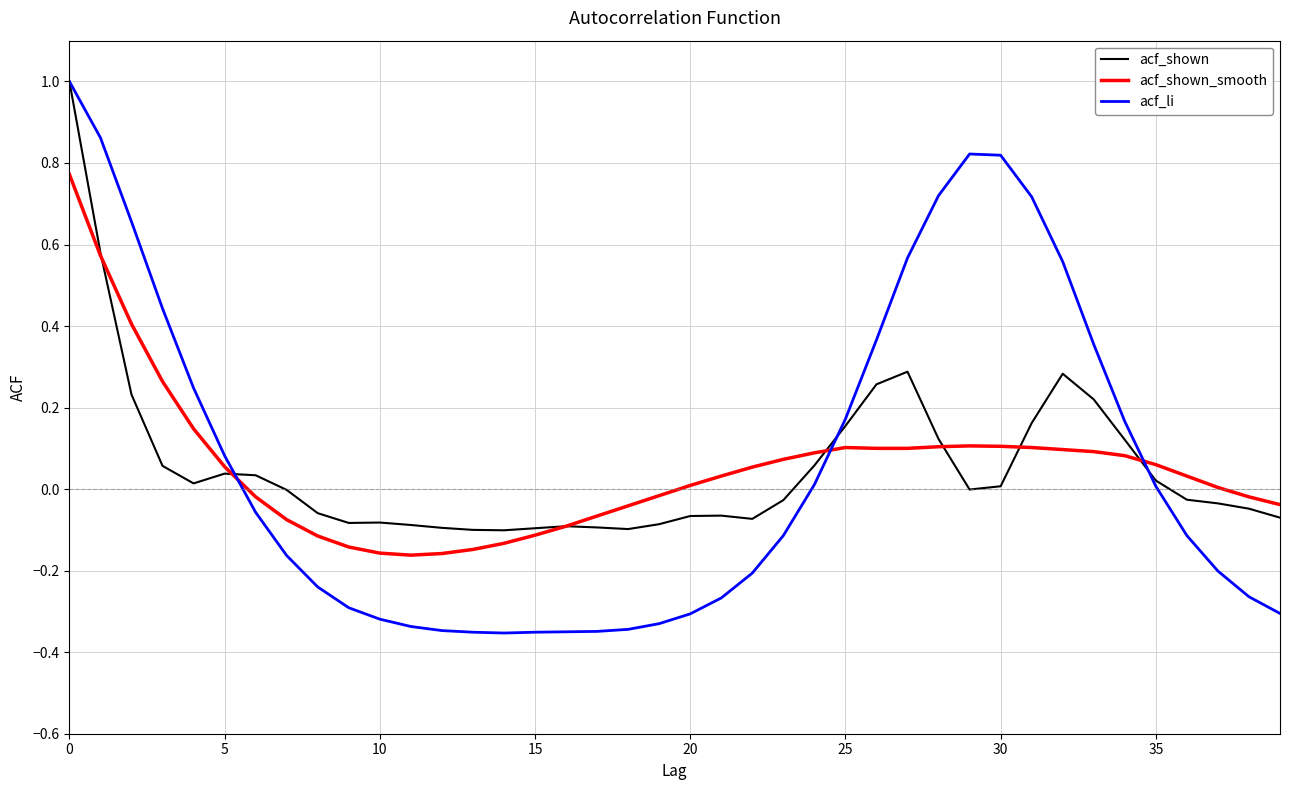

True or false: acf_shown and acf_li intersect in this chart.

True